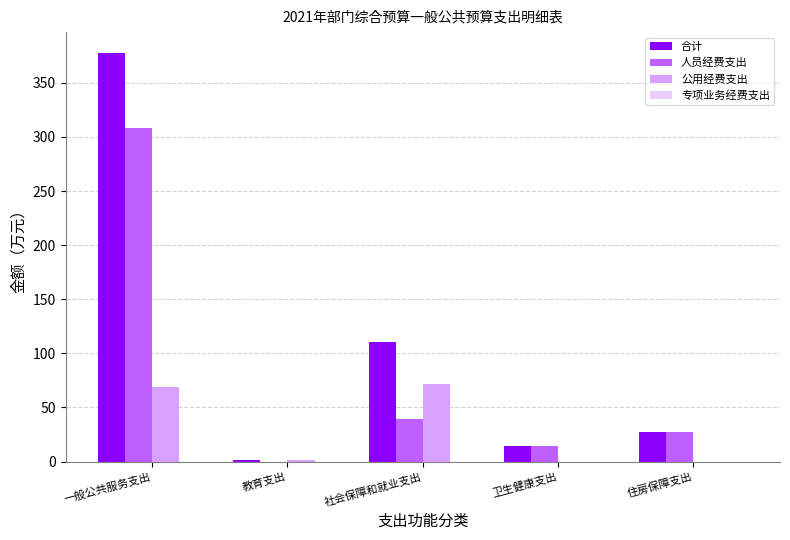

What is the approximate value of 合计 at 社会保障和就业支出?

110.6